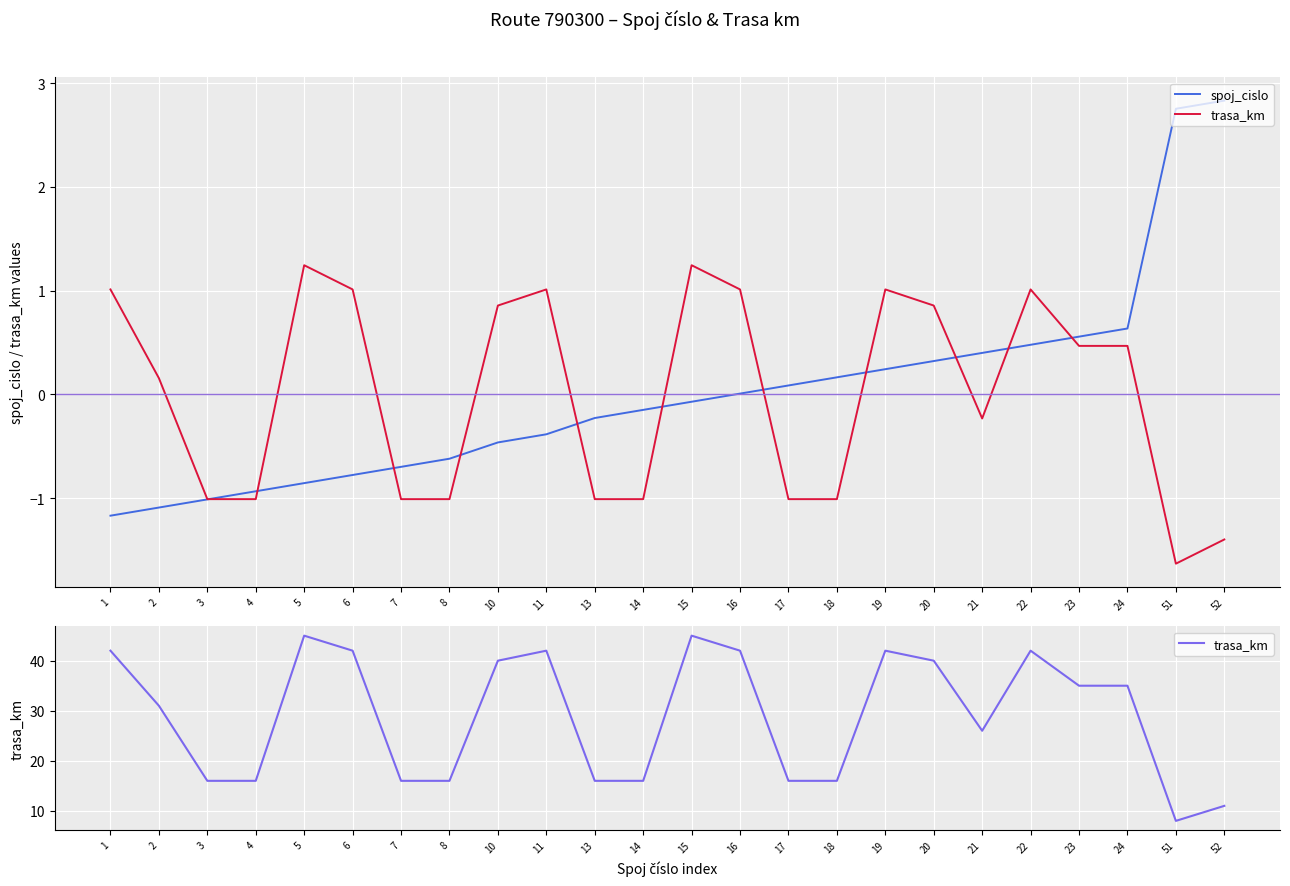

Which category has the highest value in the spoj_cislo series?

52